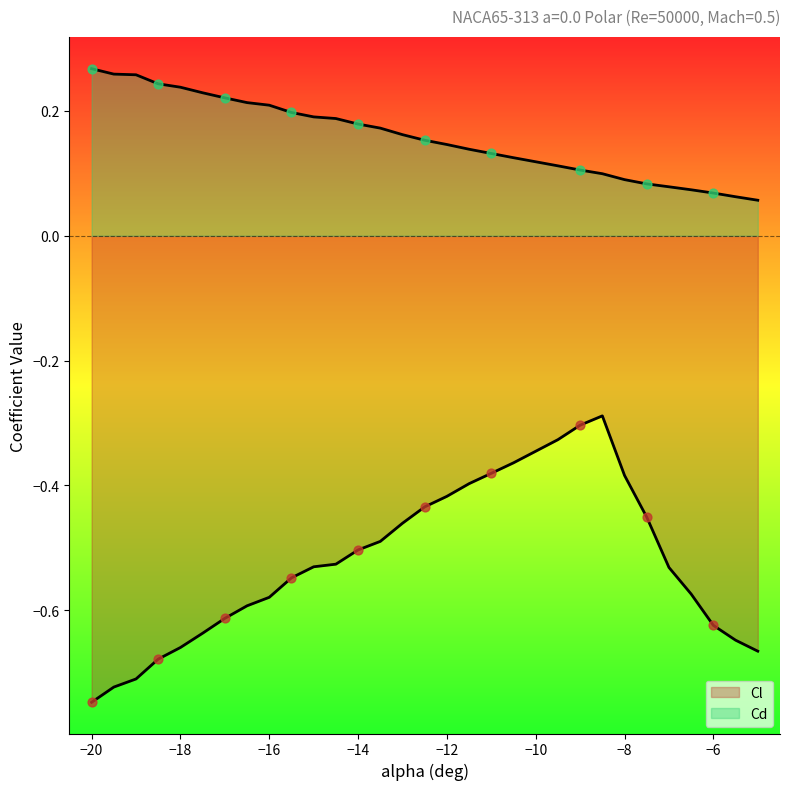

At how many categories does at least one series exceed 0?

30